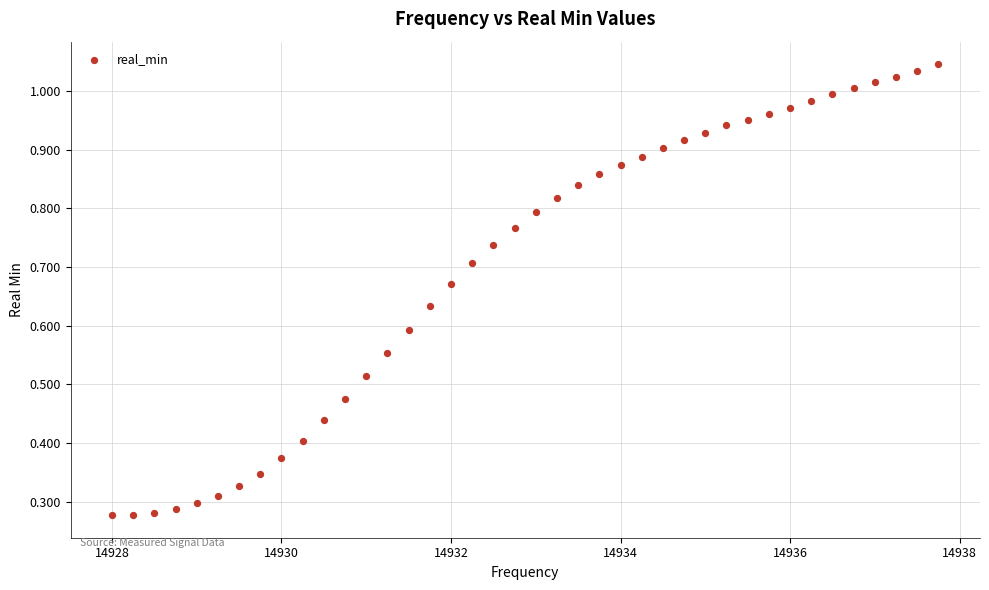

What is the range of X values (max minus min)?

9.8